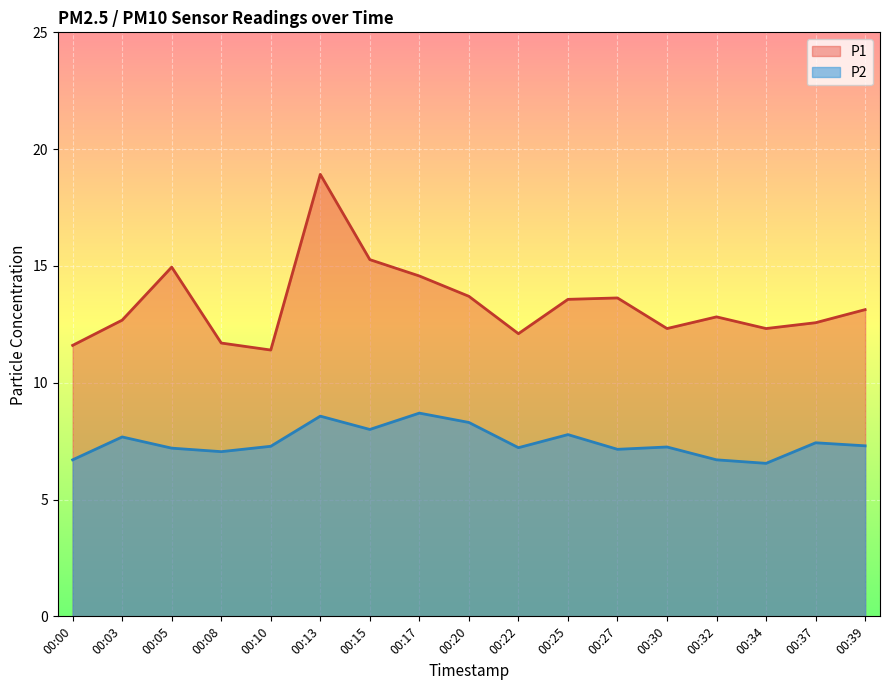

How many lines are shown in the chart?

2